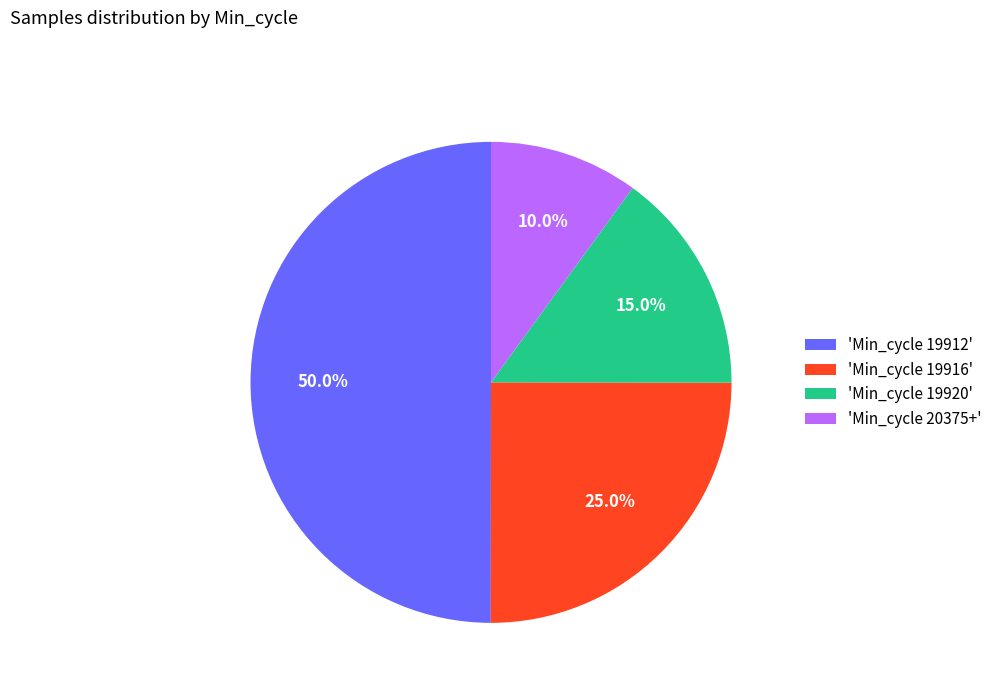

Rank the categories by value from lowest to highest.

'Min_cycle 20375+', 'Min_cycle 19920', 'Min_cycle 19916', 'Min_cycle 19912'